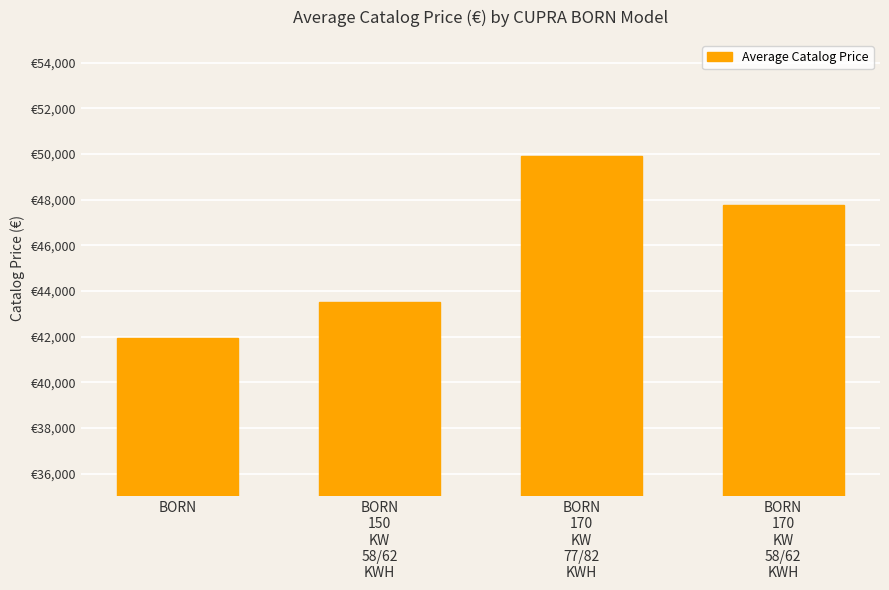

What is the minimum value shown in the chart?

41925